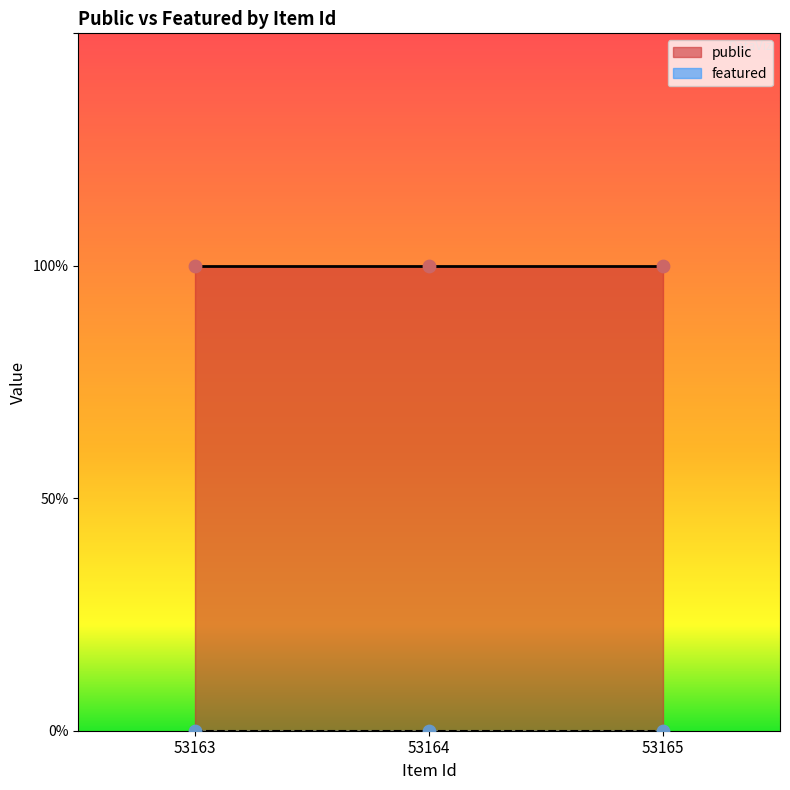

At how many categories does at least one series exceed 0?

3